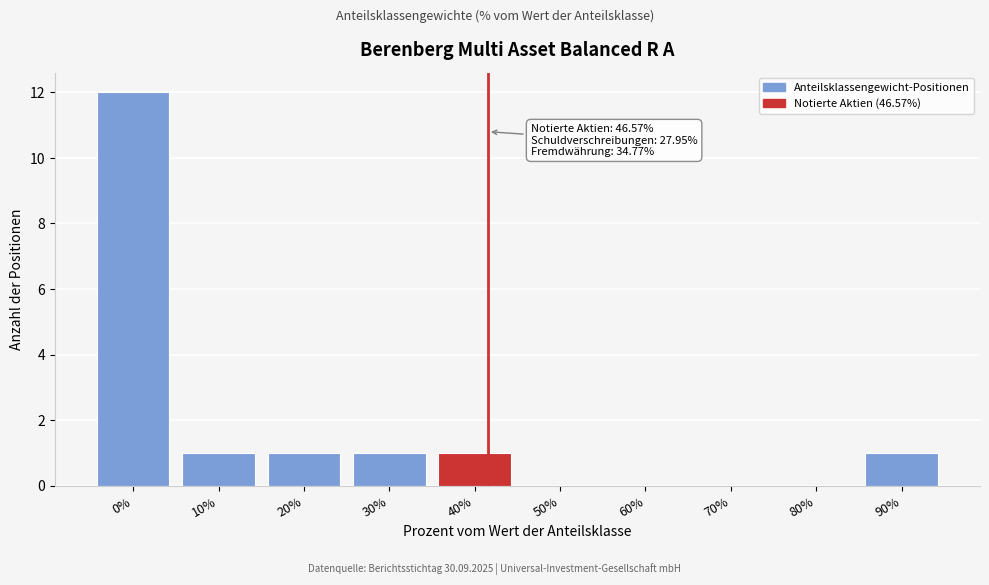

Reading left to right, transcribe all the data shown in this chart.

0%=12	10%=1	20%=1	30%=1	40%=1	50%=0	60%=0	70%=0	80%=0	90%=1